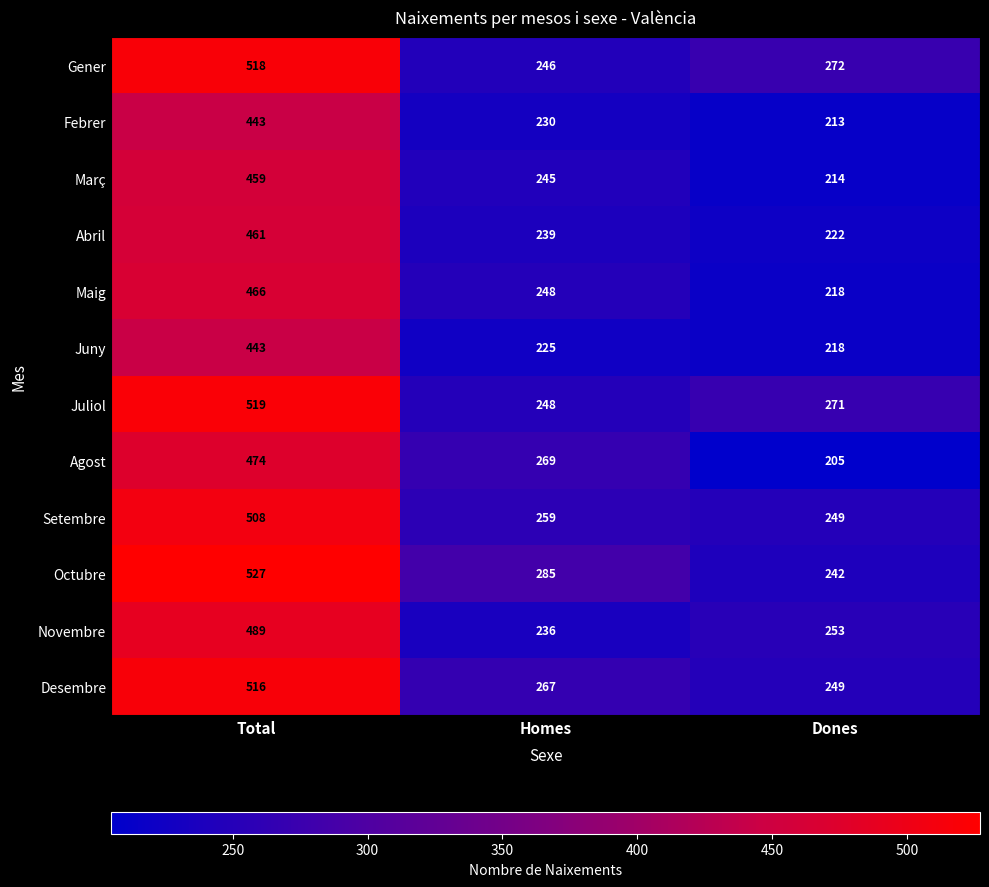

Which series has the largest range (max minus min)?

Octubre